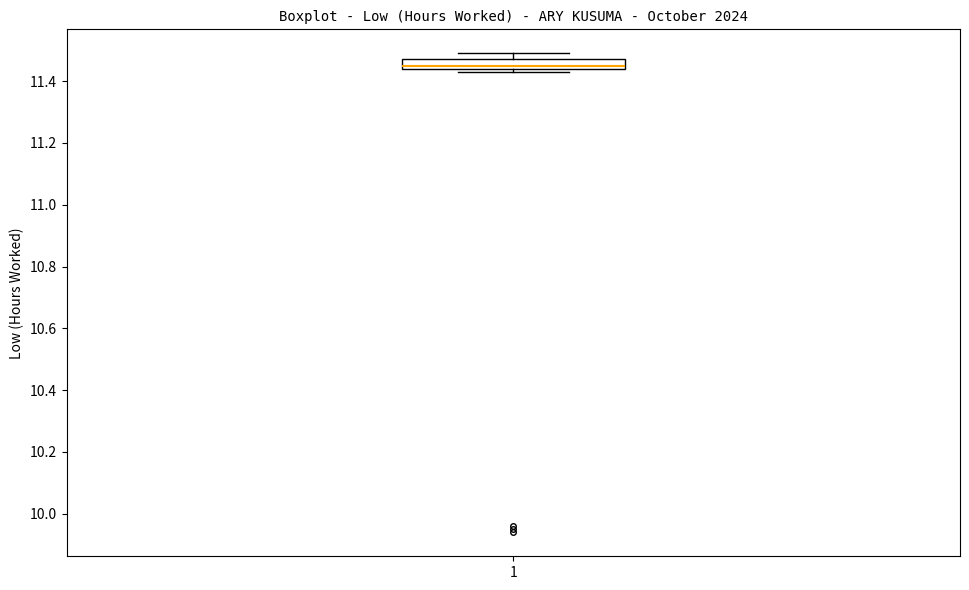

Read this box plot against the y-axis: the position of the median line, the range covered by the box, and the ends of both whiskers. The values are not printed on the chart, so give them approximately, as read against the axis.

median 11.46, box 11.44 to 11.48, whiskers 11.44 (just below the box's lower edge) to 11.50